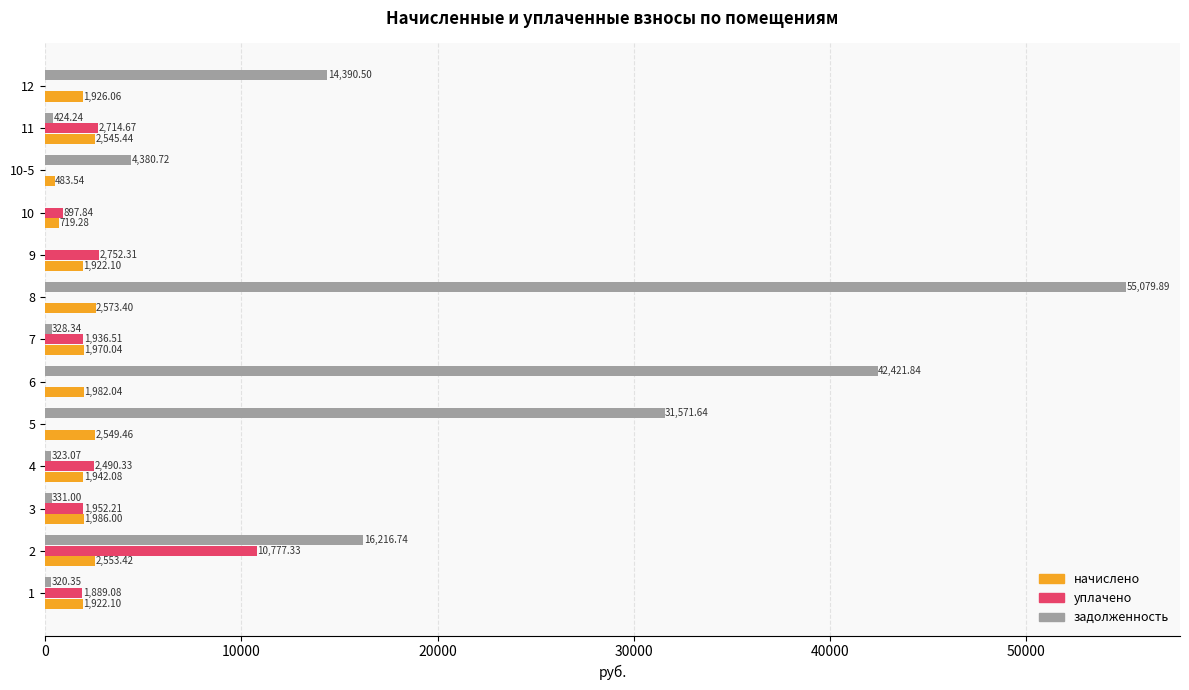

Which series changed the most between 8 and 10?

задолженность